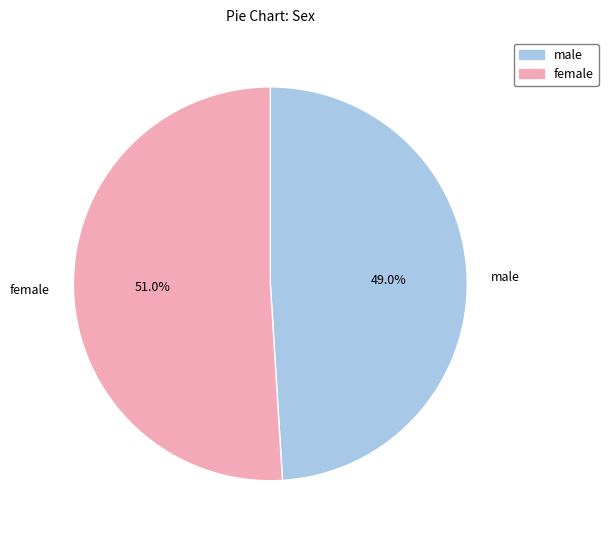

To the nearest percent, what is the difference between the largest and smallest slice percentages?

2%